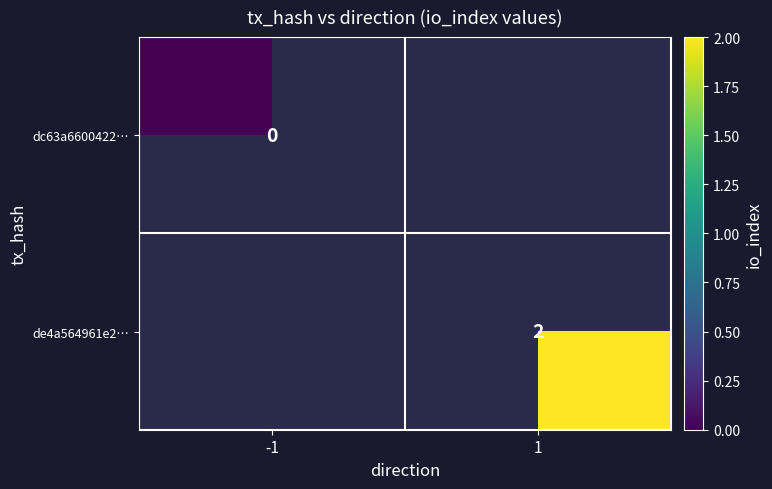

At how many categories does at least one series exceed 0?

1